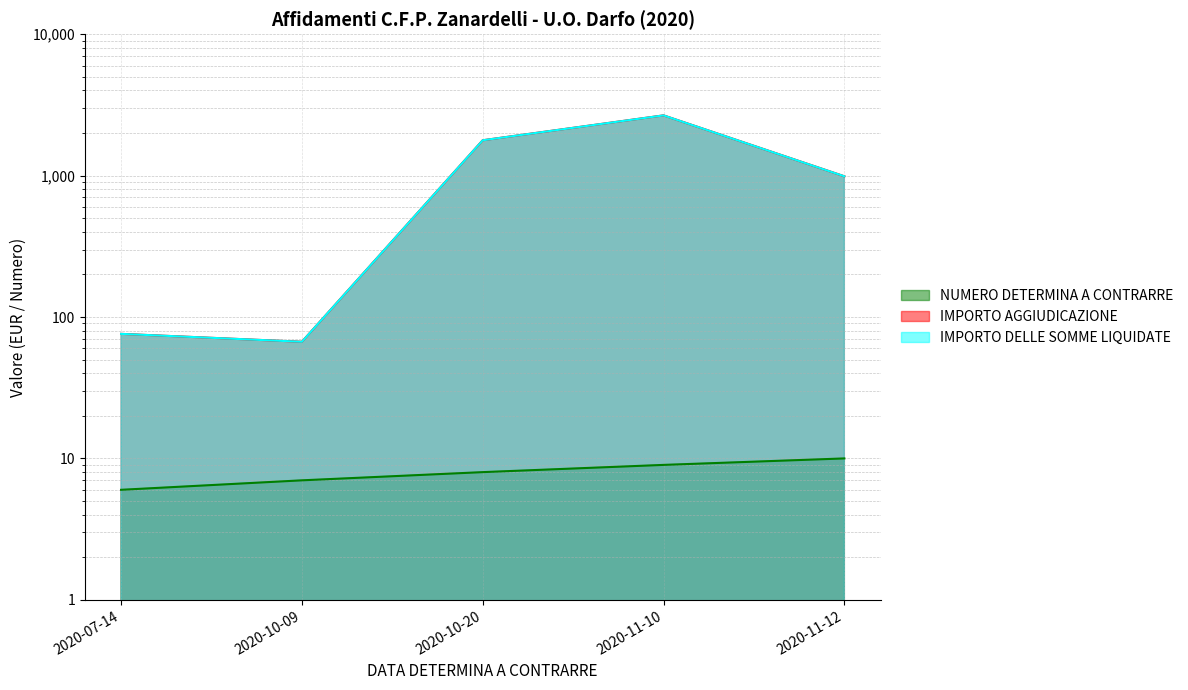

What position from the right is 2020-11-10?

2